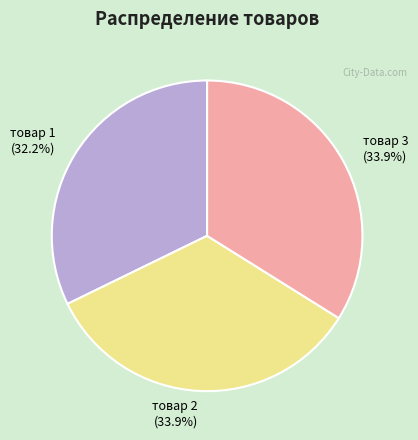

Which category has the smallest portion of the pie?

товар 1